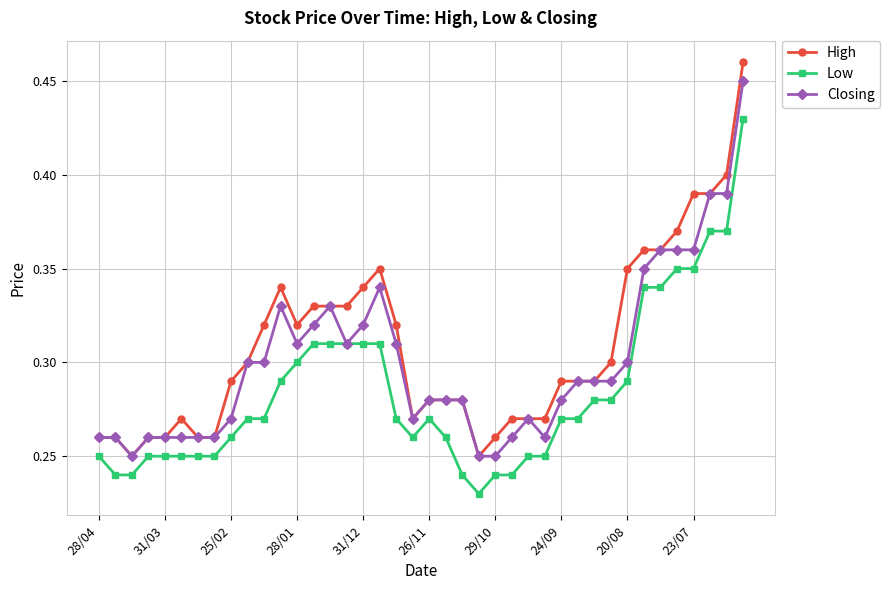

At how many categories does at least one series exceed 0?

40